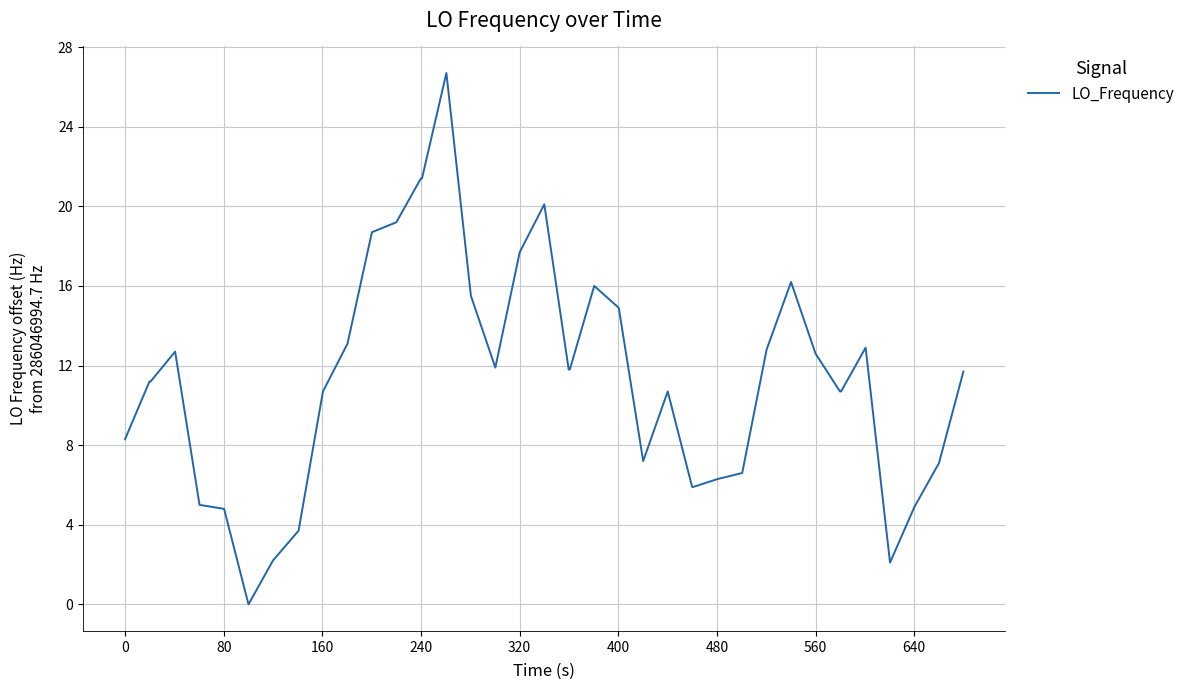

What is the difference between the maximum and minimum values?

26.7